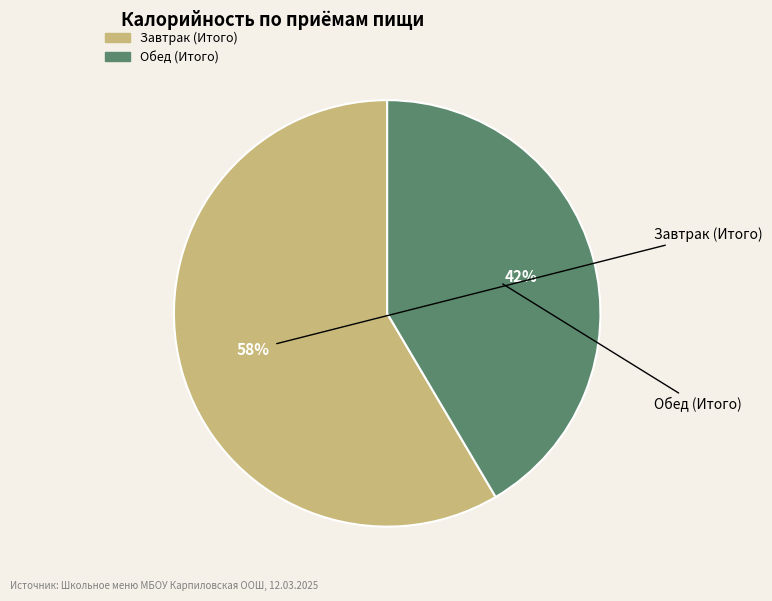

The Обед (Итого) slice represents 29% of the pie. True or false?

False